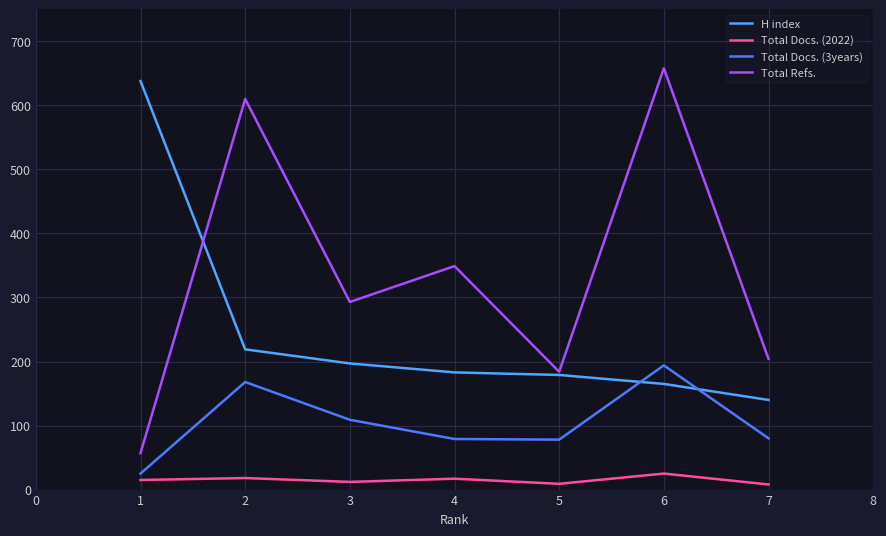

What is the maximum value for Total Refs.?

658